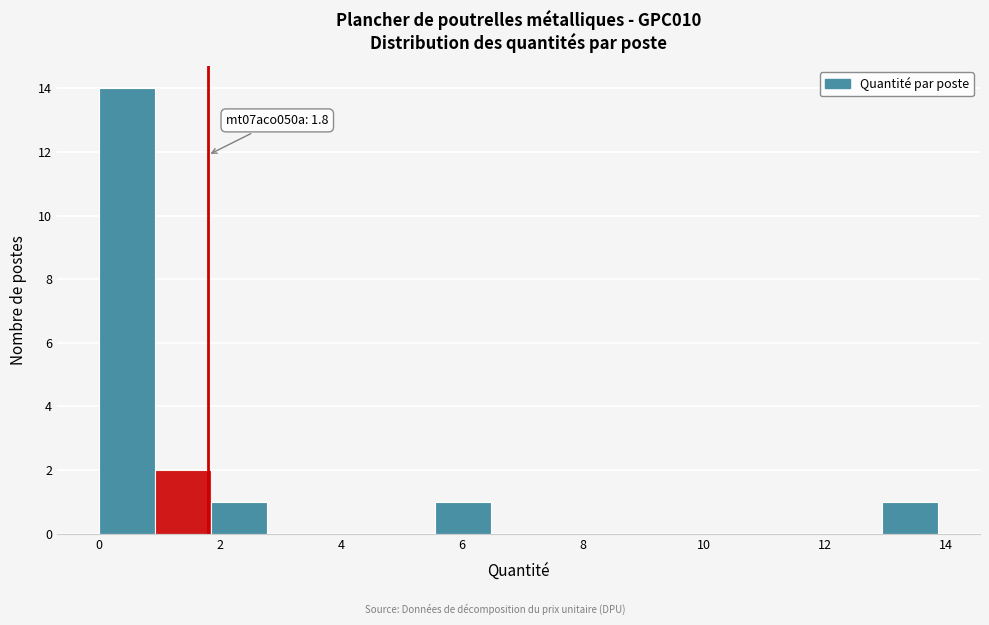

Which range on the x-axis has the tallest bar?

0.0 to 1.0